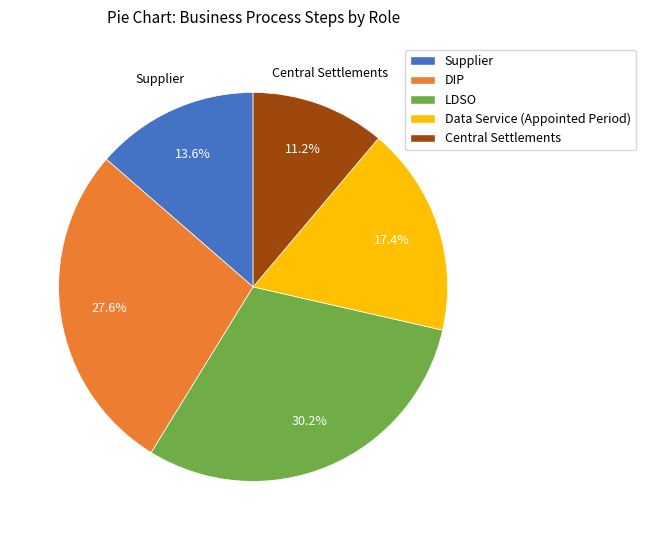

Count the number of slices in the pie.

5